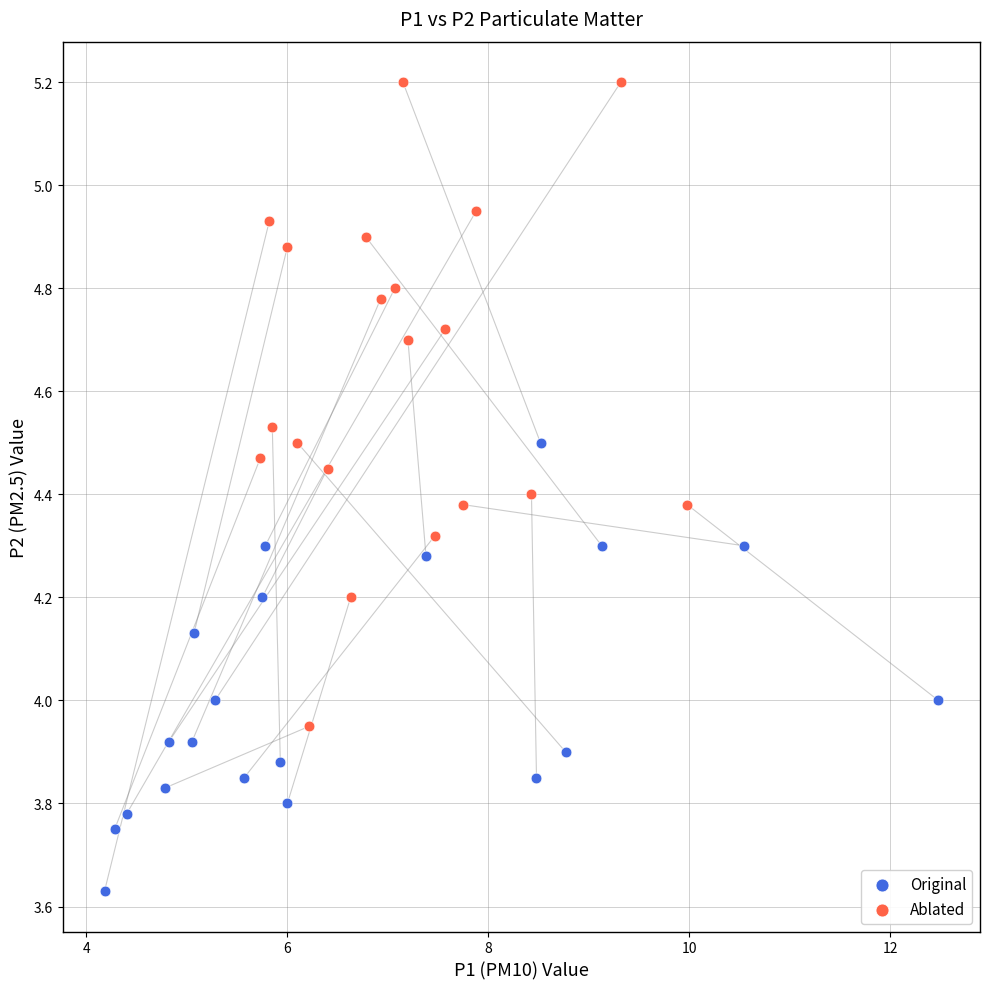

Which series has the widest spread of Y values?

Ablated